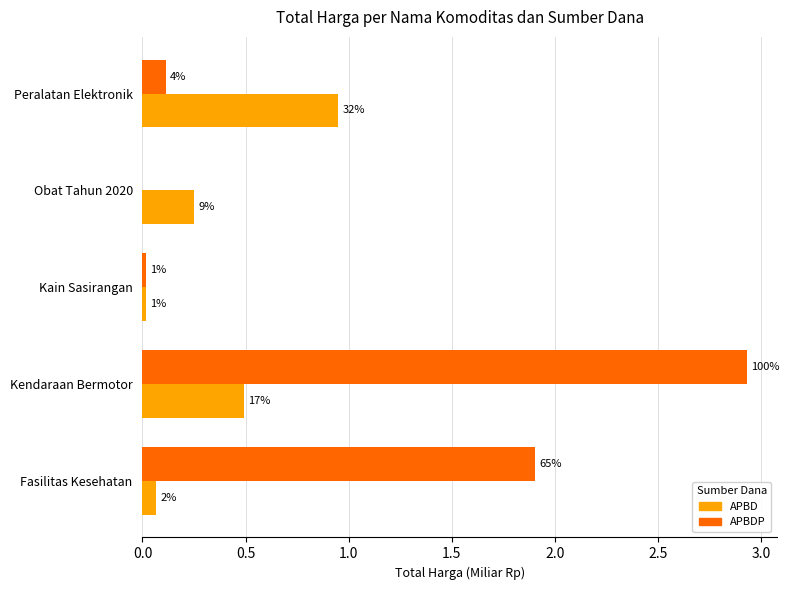

What are all the series names shown in the legend?

APBD, APBDP